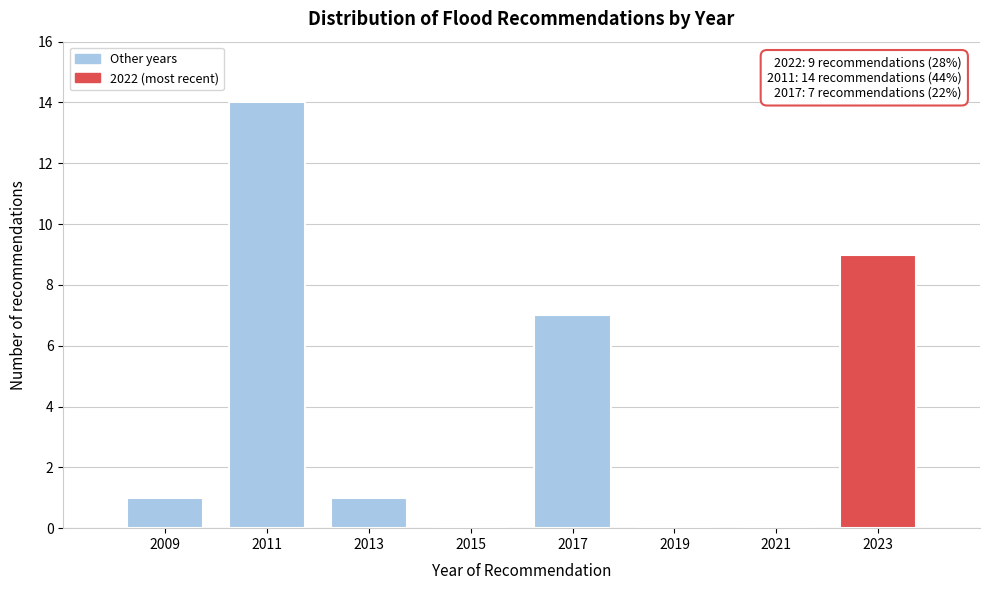

Reading right to left, list all the values displayed in this chart.

2023=9	2021=0	2019=0	2017=7	2015=0	2013=1	2011=14	2009=1